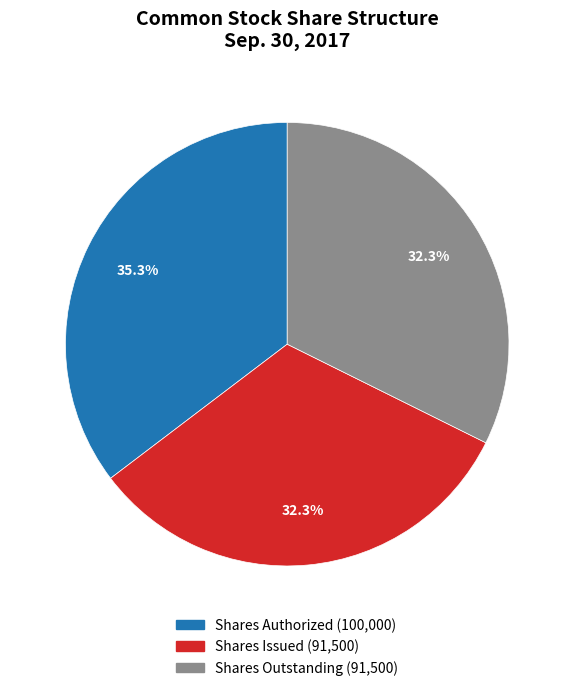

Is there a majority slice in this chart?

No